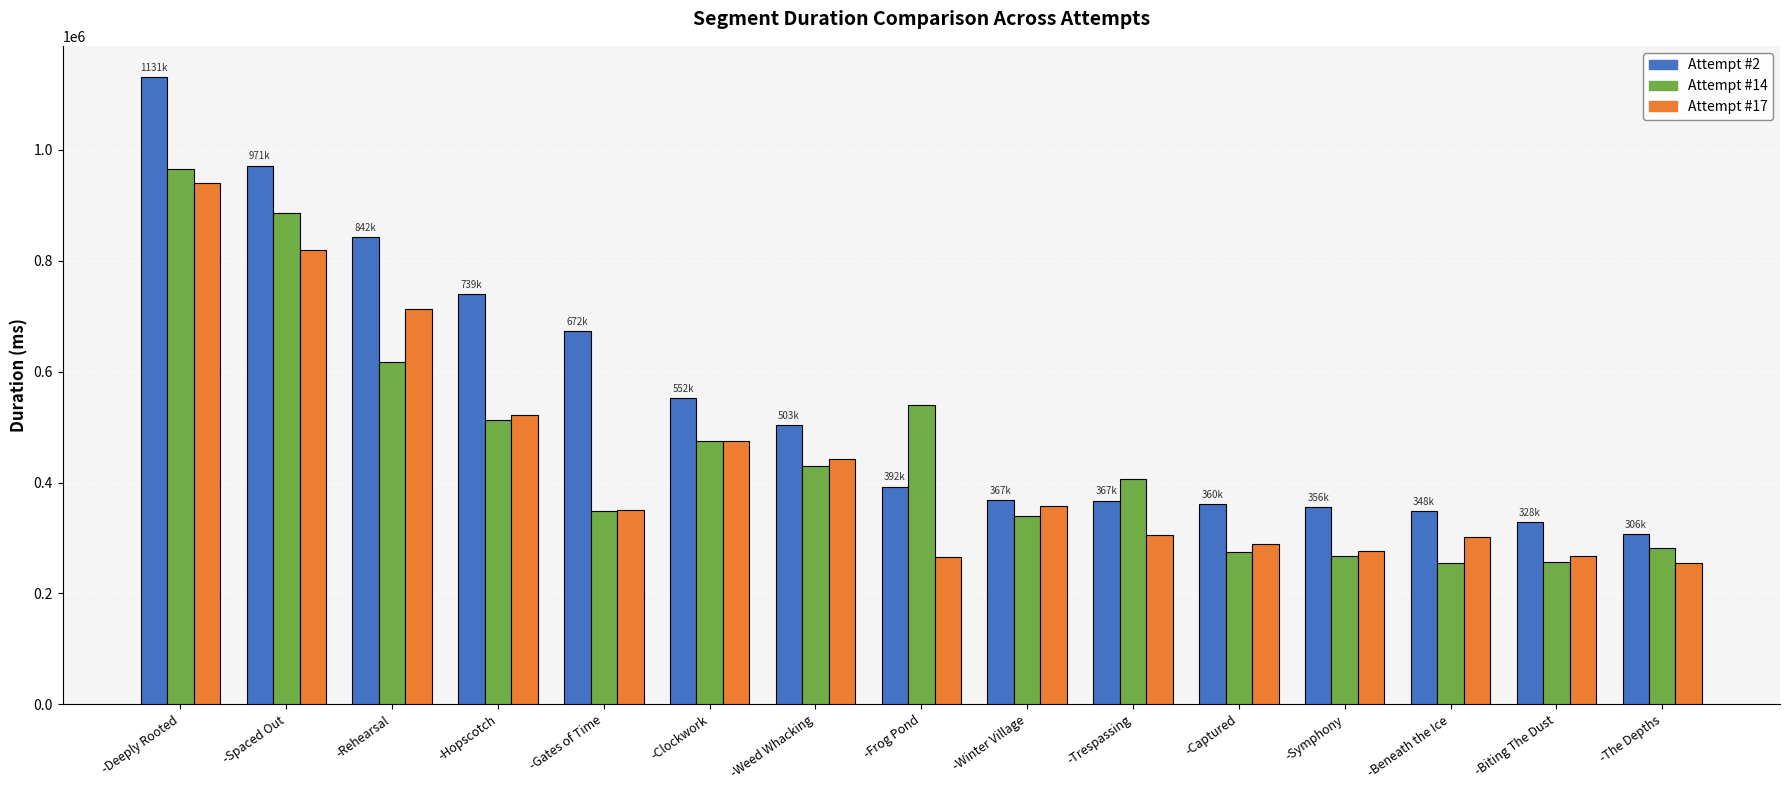

At which category is the sum across all series the highest?

-Deeply Rooted